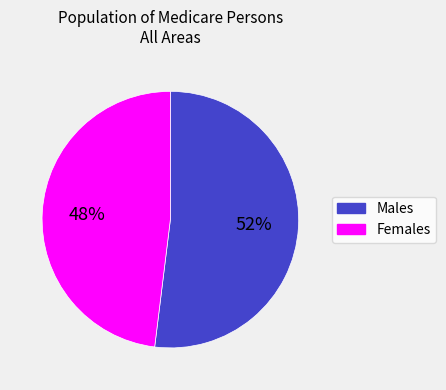

How many slices are in this pie chart?

2